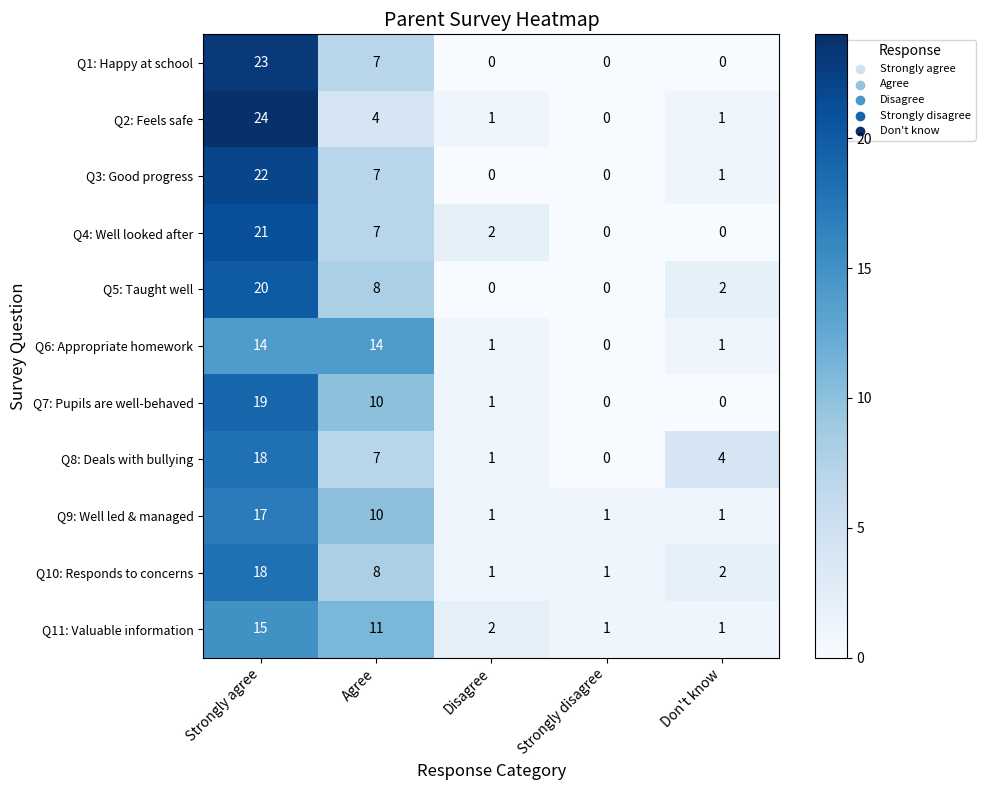

Is it true that Q10: Responds to concerns equals 2 at Don't know?

True